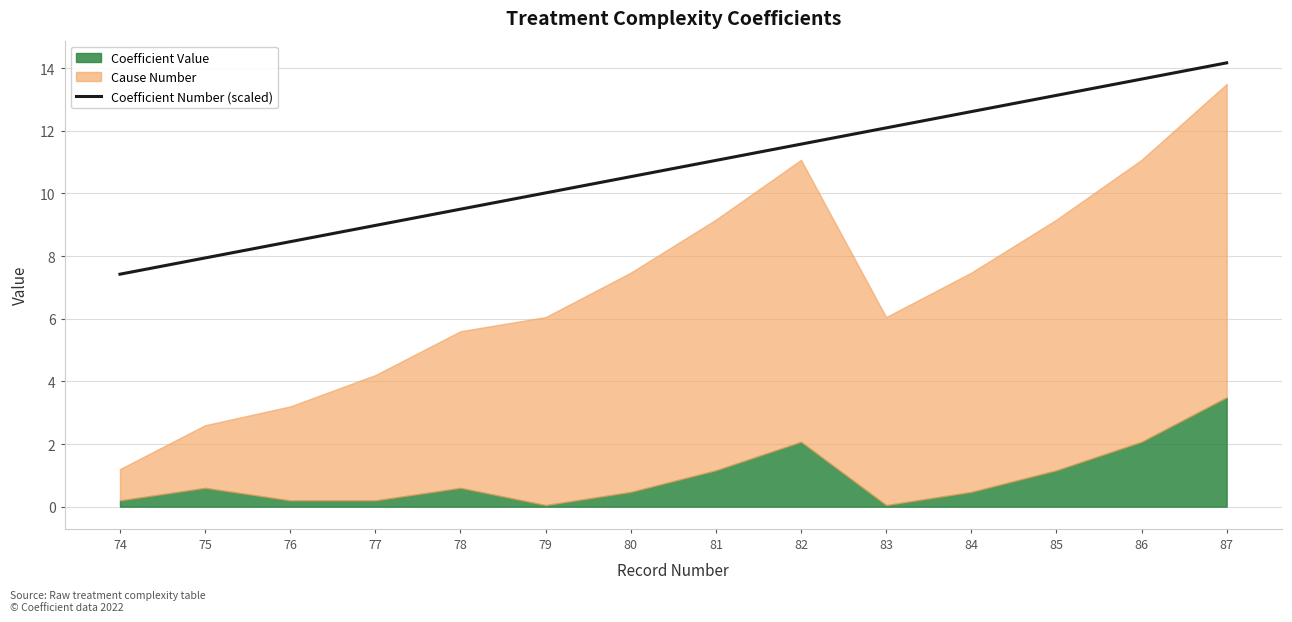

At which category does the chart reach its peak across all series?

87